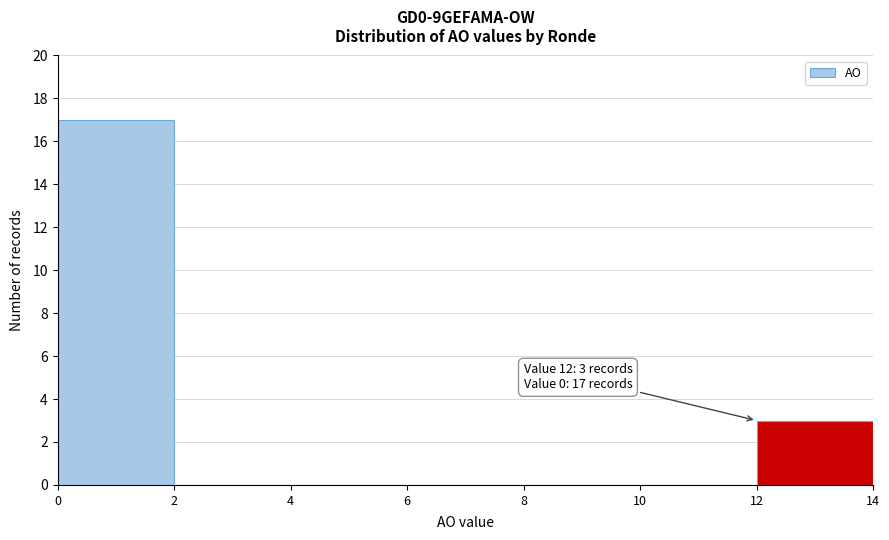

Over which range of the x-axis is the bar tallest?

0 to 2